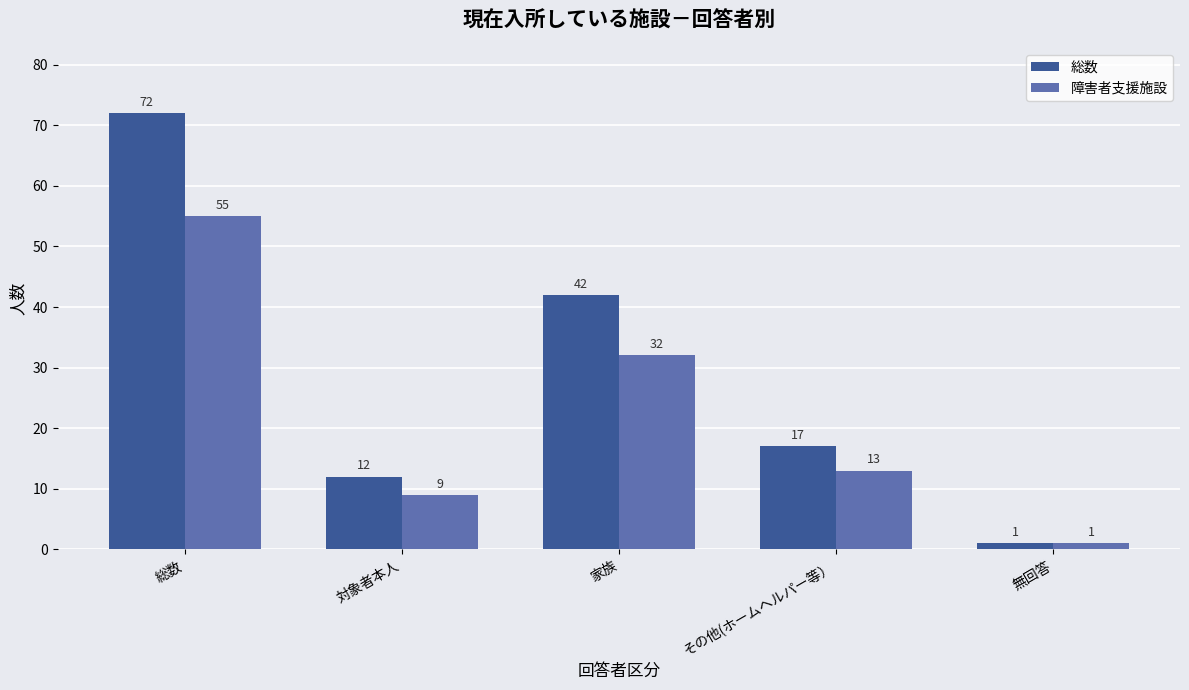

The 総数 series shows 42 at 家族. True or false?

True